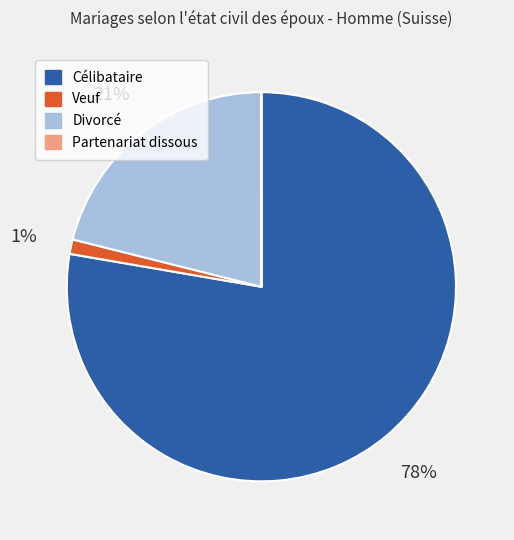

What is the majority slice?

Célibataire